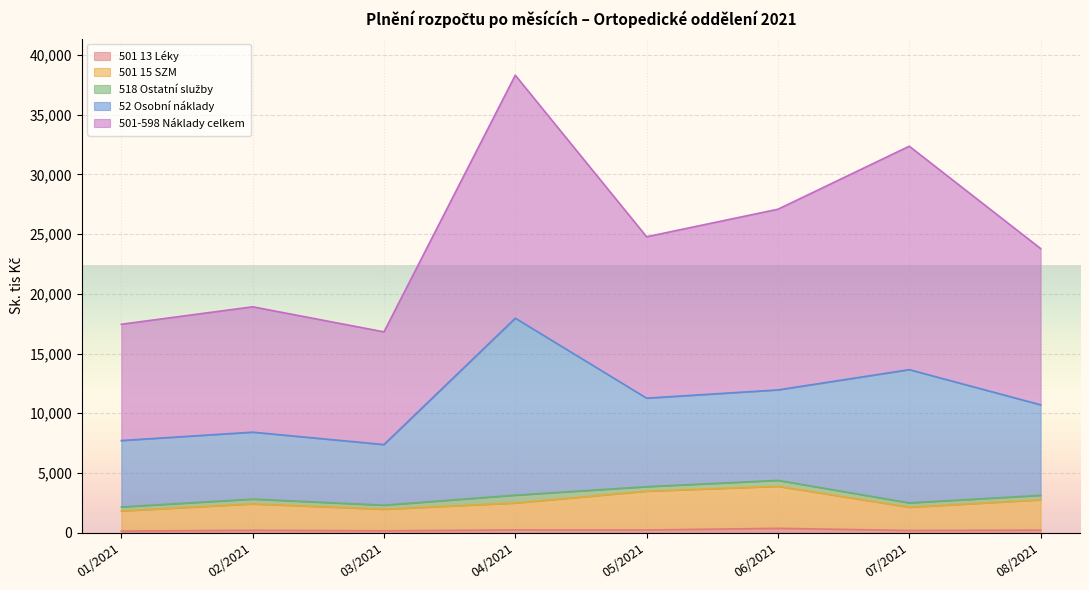

What is the total value across all series at 05/2021?

24776.6